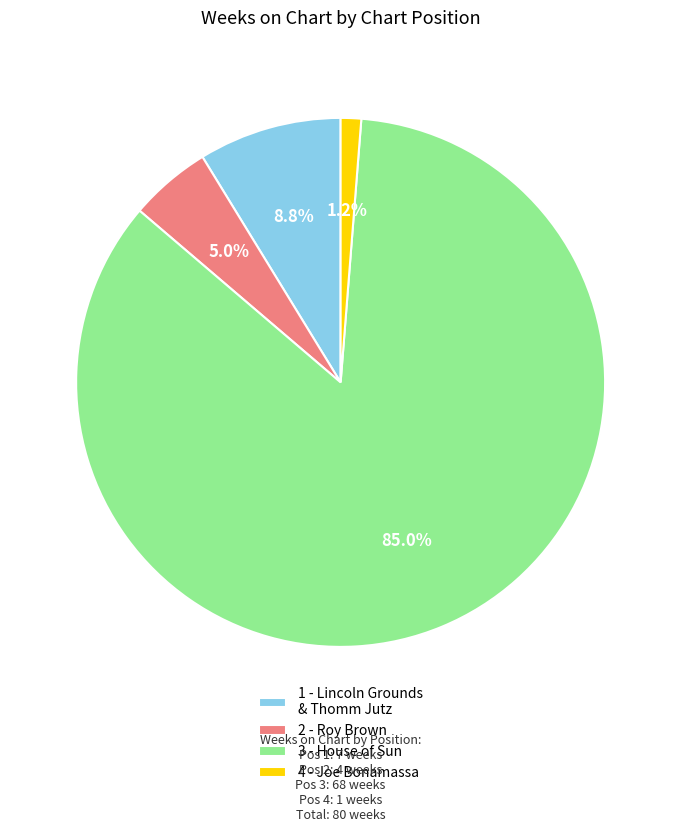

To the nearest percent, what is the combined percentage of 4 - Joe Bonamassa and 2 - Roy Brown?

6%